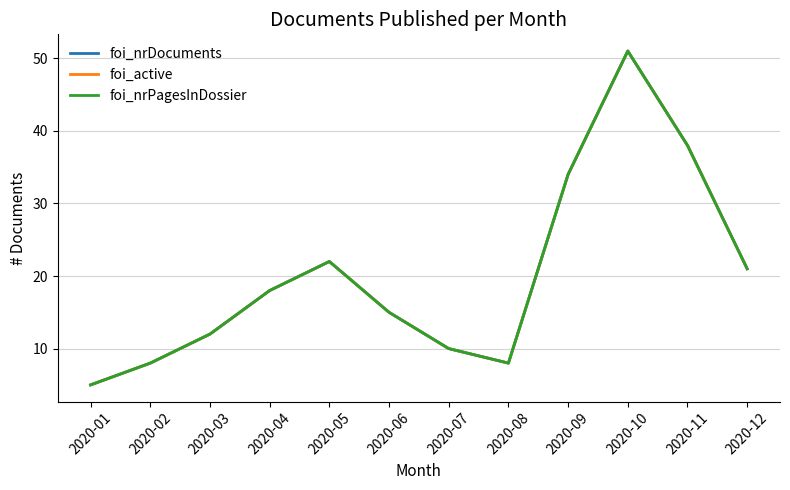

Does the chart have visible grid lines?

Yes